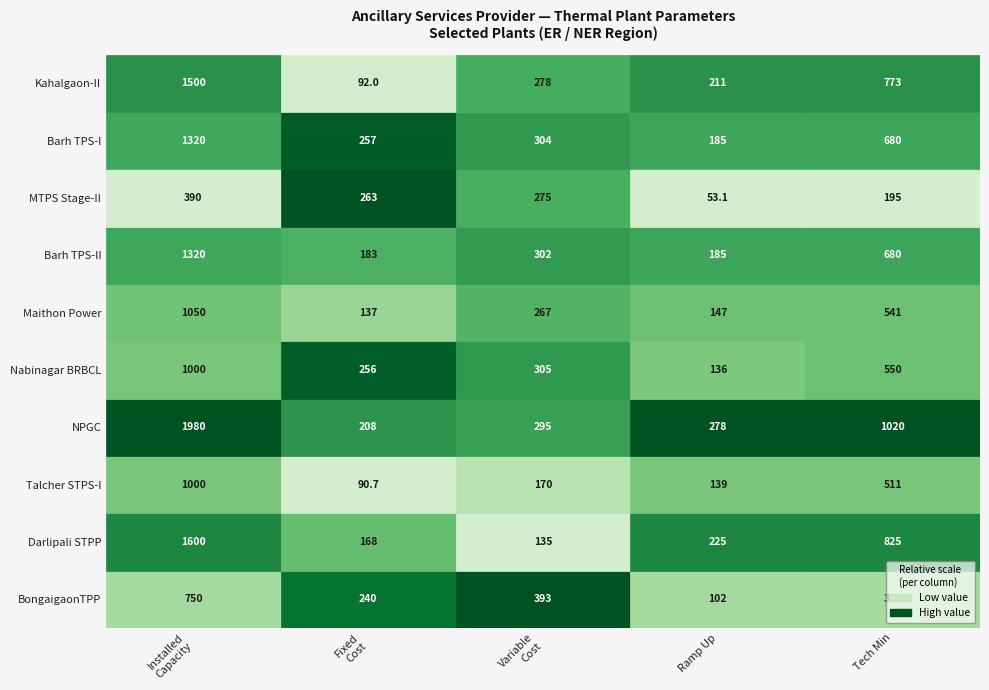

Rank the series by their maximum value, from lowest to highest.

MTPS Stage-II, BongaigaonTPP, Talcher STPS-I, Nabinagar BRBCL, Maithon Power, Barh TPS-II, Barh TPS-I, Kahalgaon-II, Darlipali STPP, NPGC